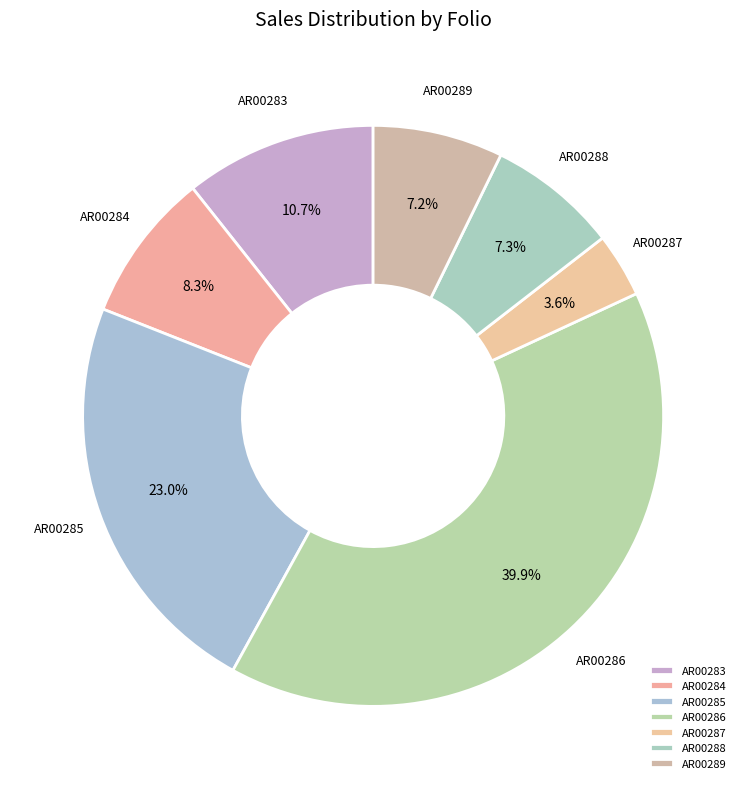

Does AR00283 represent more than half of the total?

No